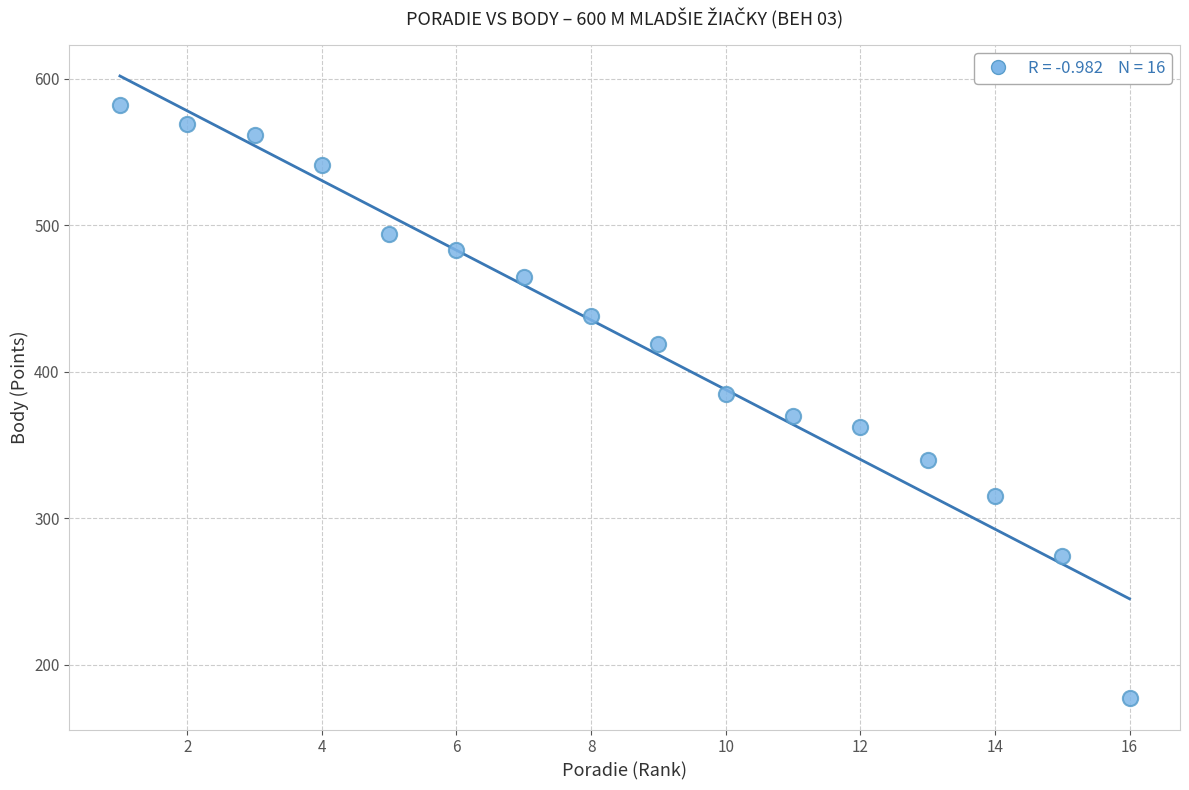

What is the range of Y values (max minus min)?

405